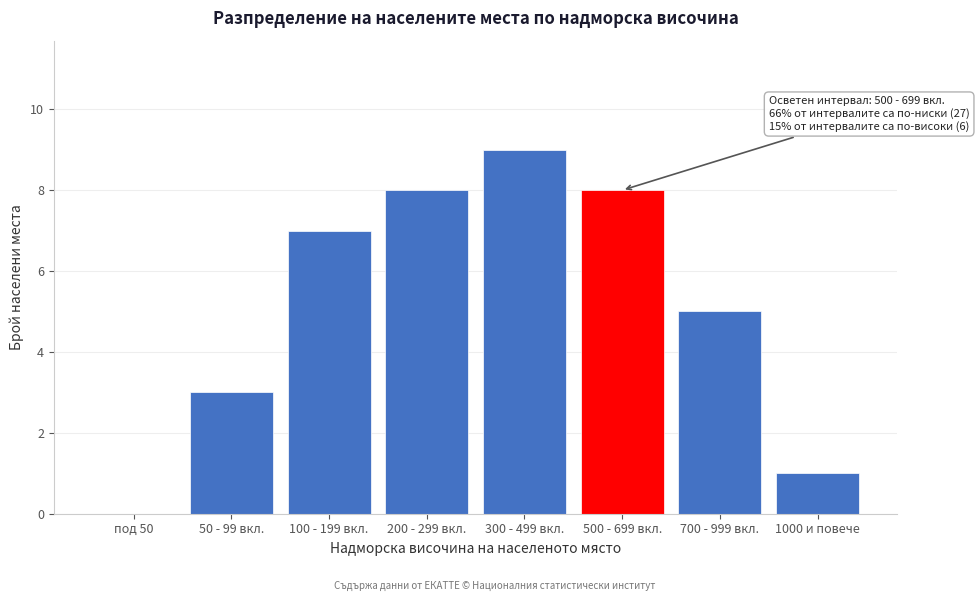

Reading left to right, what are all the values shown in this chart?

под 50=0	50 - 99 вкл.=3	100 - 199 вкл.=7	200 - 299 вкл.=8	300 - 499 вкл.=9	500 - 699 вкл.=8	700 - 999 вкл.=5	1000 и повече=1